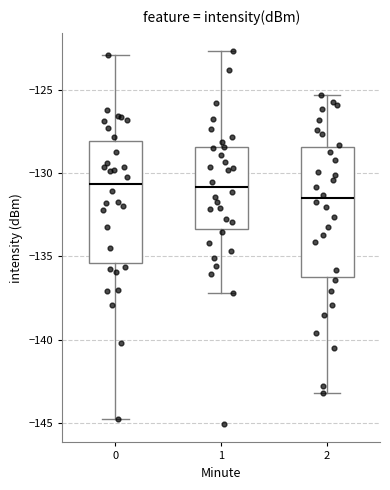

Reading left to right, transcribe this box plot: for each box, give where its median line is, the range the box spans, and where its two whiskers end, as read against the y-axis. The values are not printed on the chart, so give them approximately, as read against the axis.

0: median -130.5, box -135.5 to -128.0, whiskers -145.0 to -123.0
1: median -131.0, box -133.5 to -128.5, whiskers -137.0 to -122.5
2: median -131.5, box -136.0 to -128.5, whiskers -143.0 to -125.5